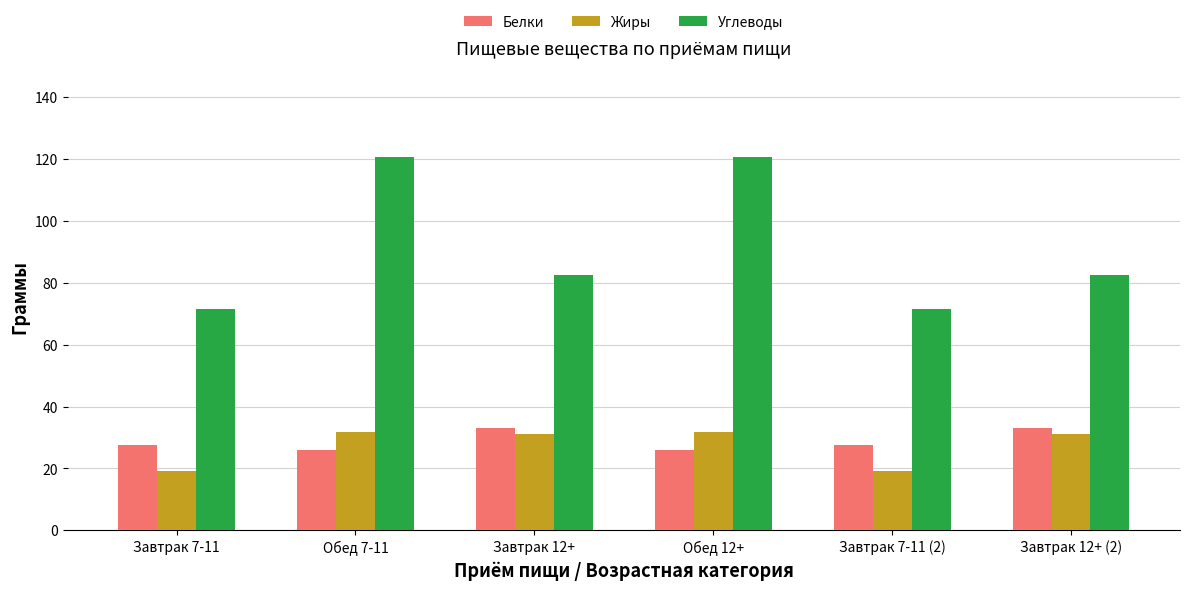

How many groups of bars are there?

6